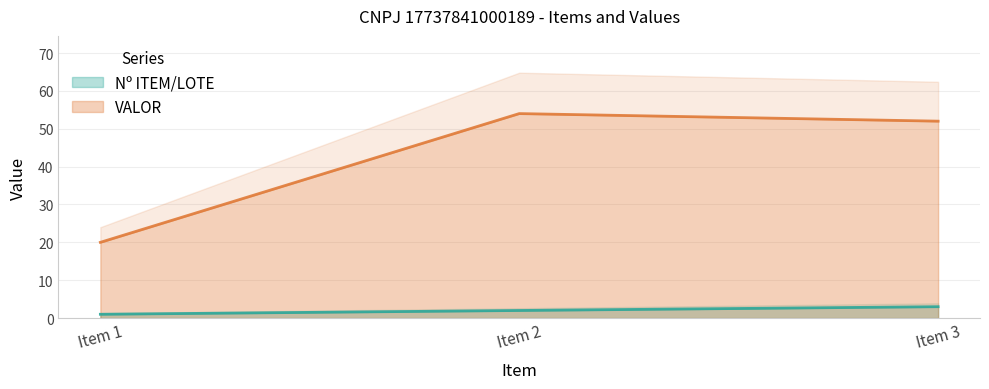

Which series has the largest range (max minus min)?

VALOR